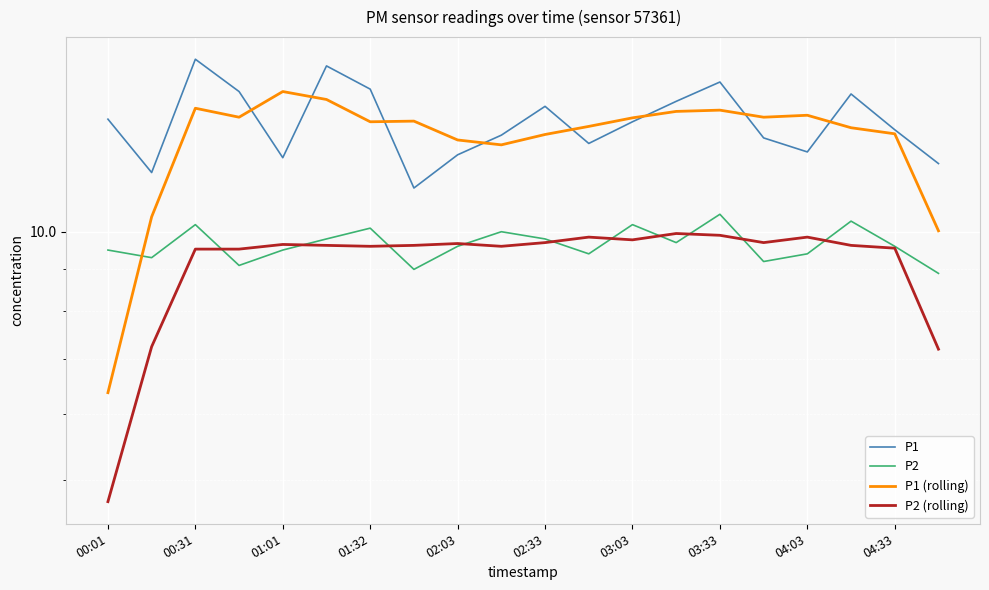

What is the sum of the P2 (rolling) values at 11 and 02:33?

19.5